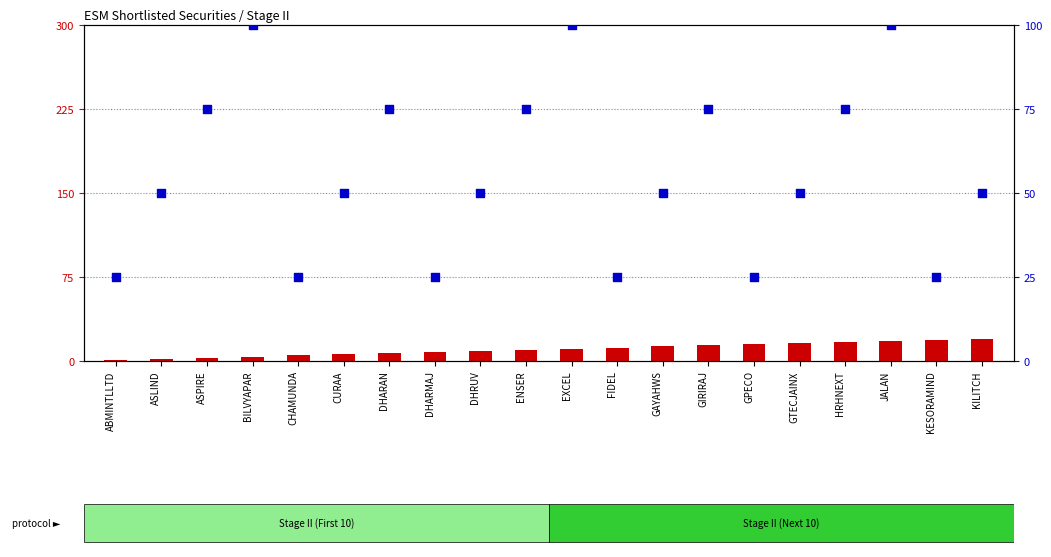

At how many categories does at least one series exceed 32?

14